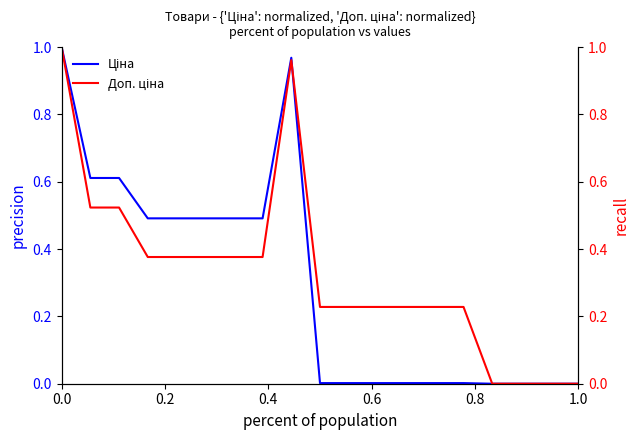

What is the difference between the second highest and minimum values in the Ціна series?

1.0